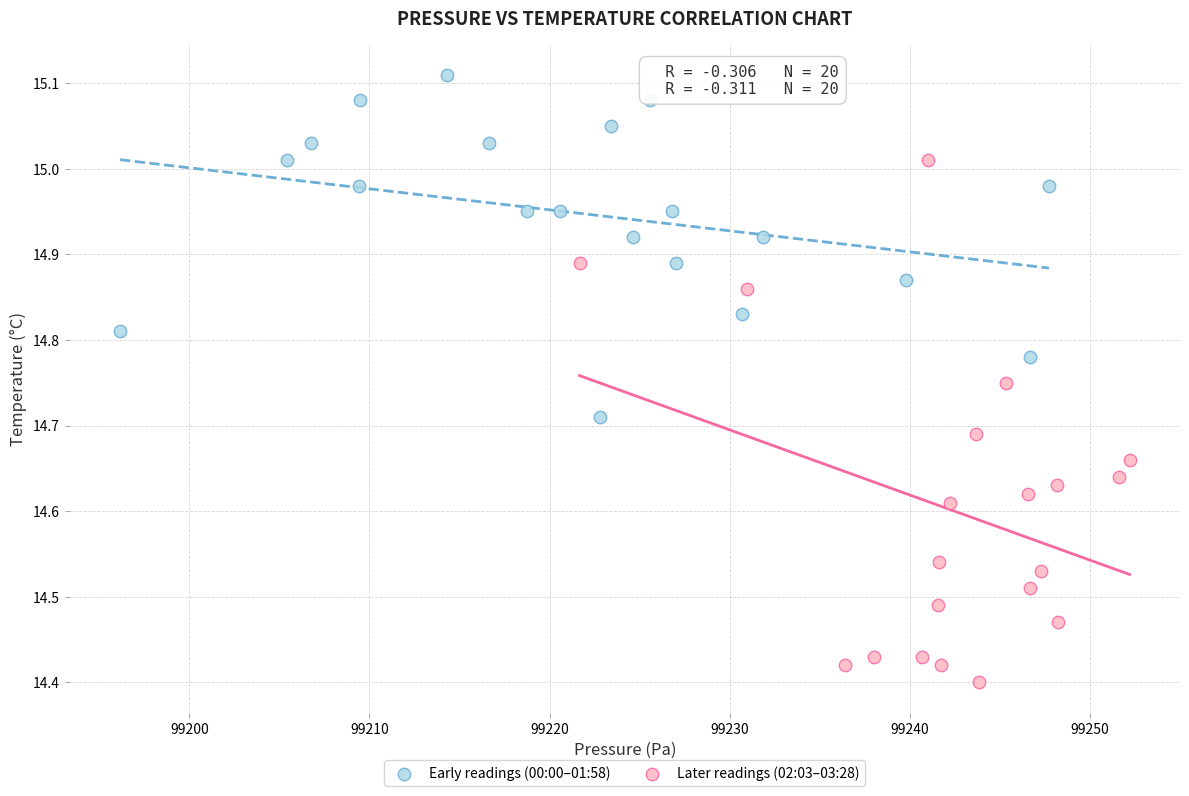

Which series reaches the maximum Y coordinate?

Early readings (00:00–01:58)